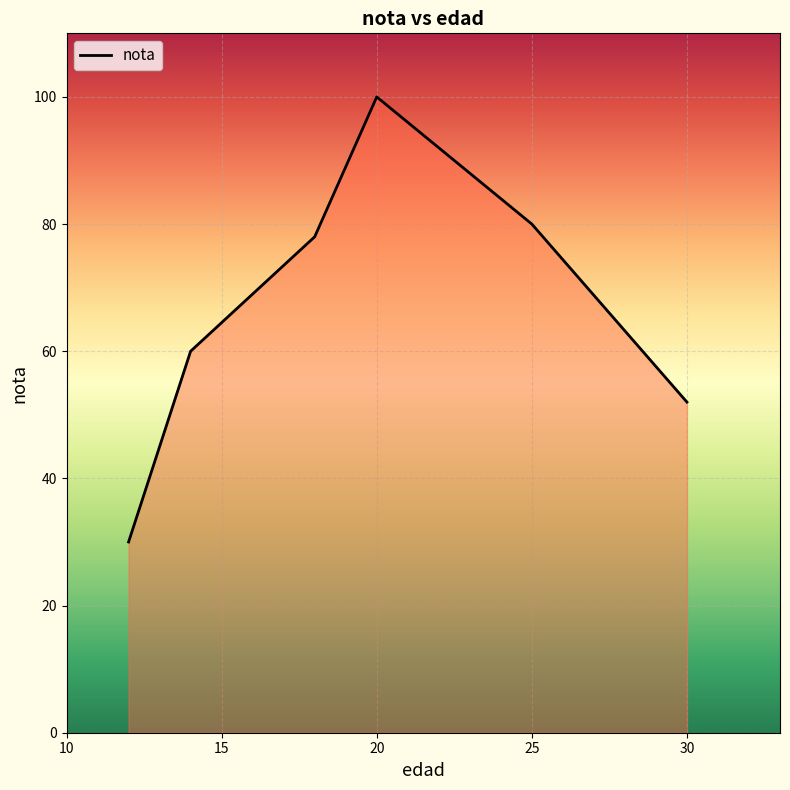

What is the average value?

67